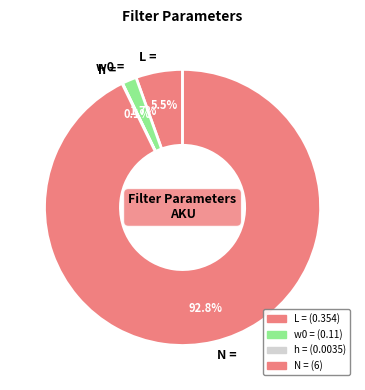

Does any single category account for the majority?

Yes